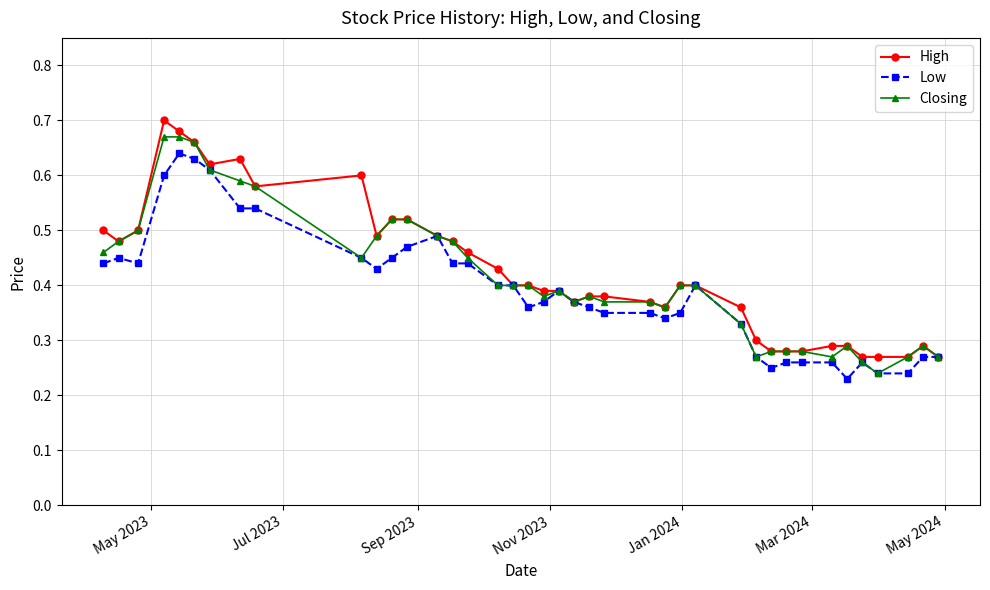

At how many categories does at least one series exceed 0?

40